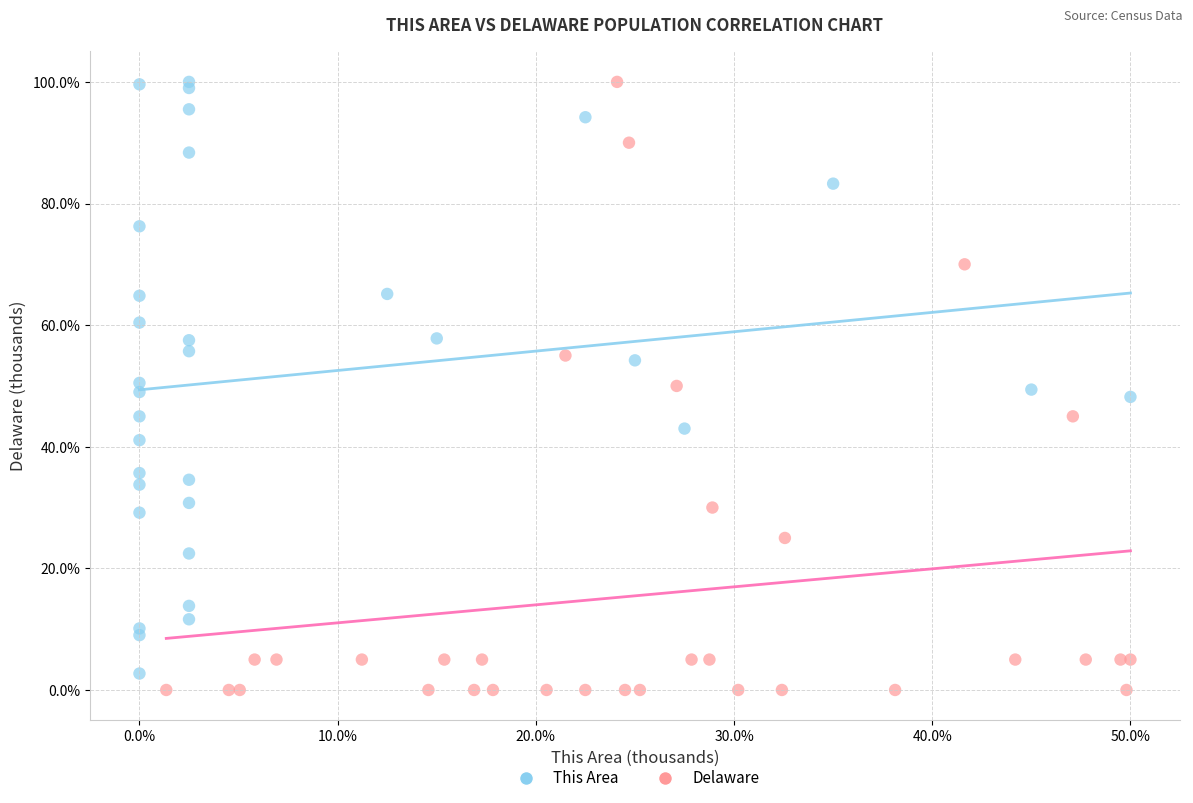

What are all the series names shown in the legend?

This Area, Delaware